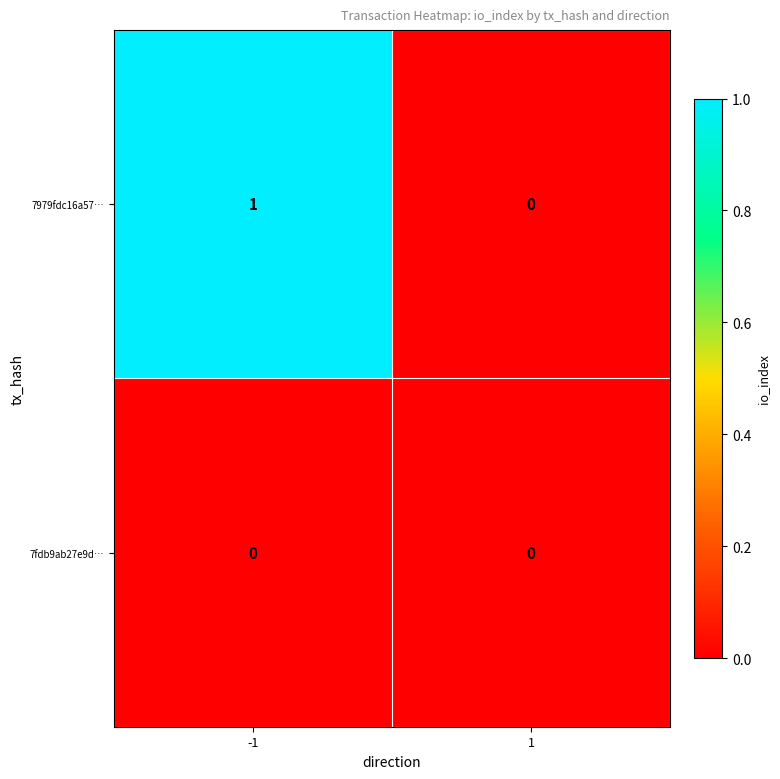

Reading left to right, what are all the values shown in this chart?

7979fdc16a57…: -1=1	1=0
7fdb9ab27e9d…: -1=0	1=0